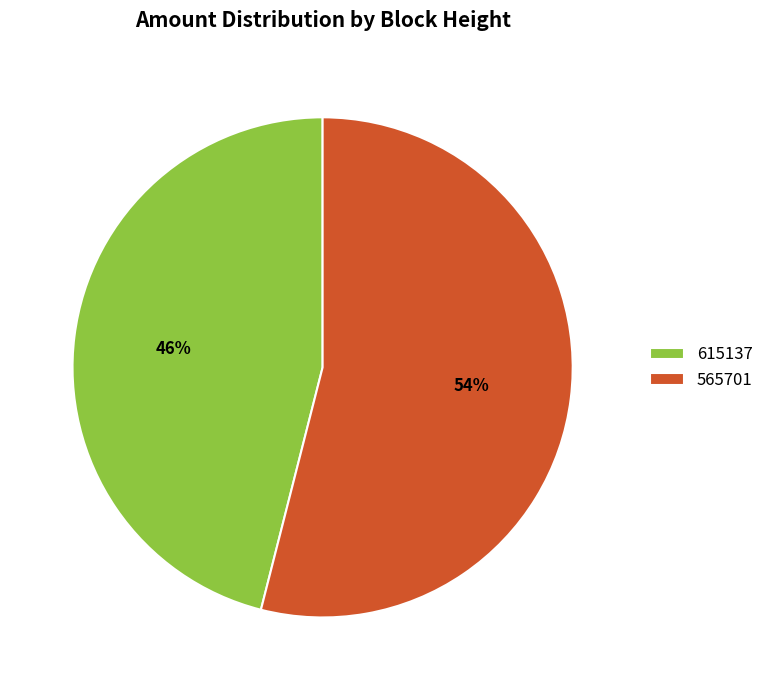

To the nearest percent, what is the combined percentage of 615137 and 565701?

100%